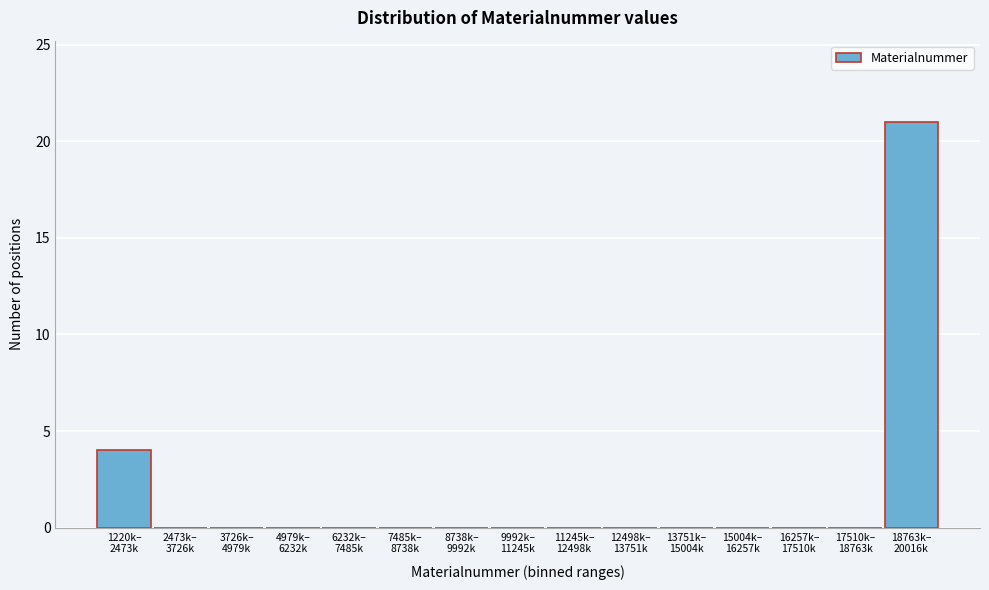

What is the maximum value shown in the chart?

21